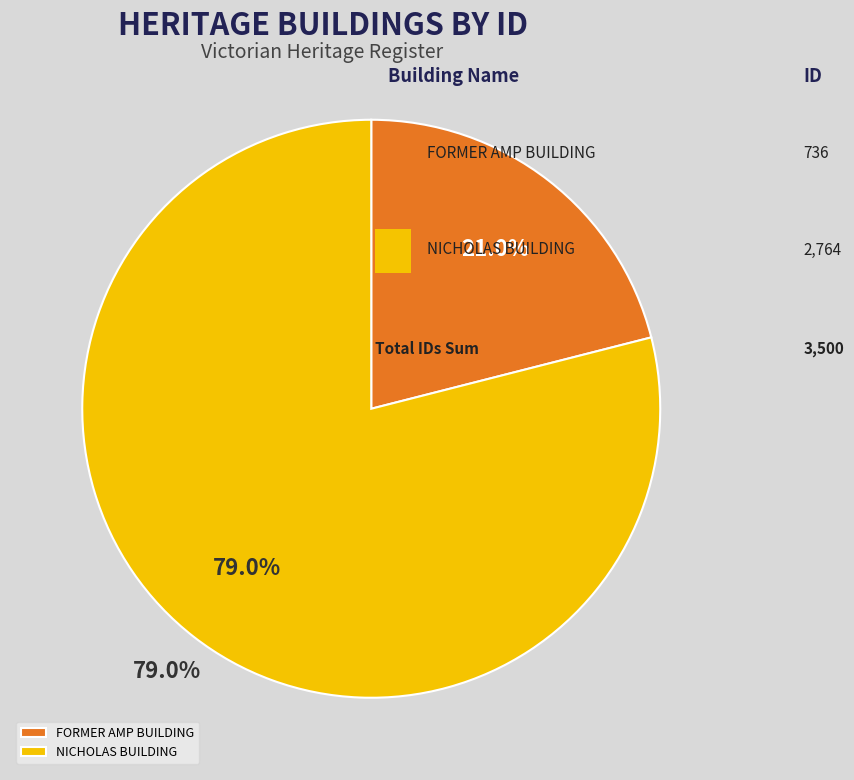

To the nearest percent, what portion does FORMER AMP BUILDING represent?

21%